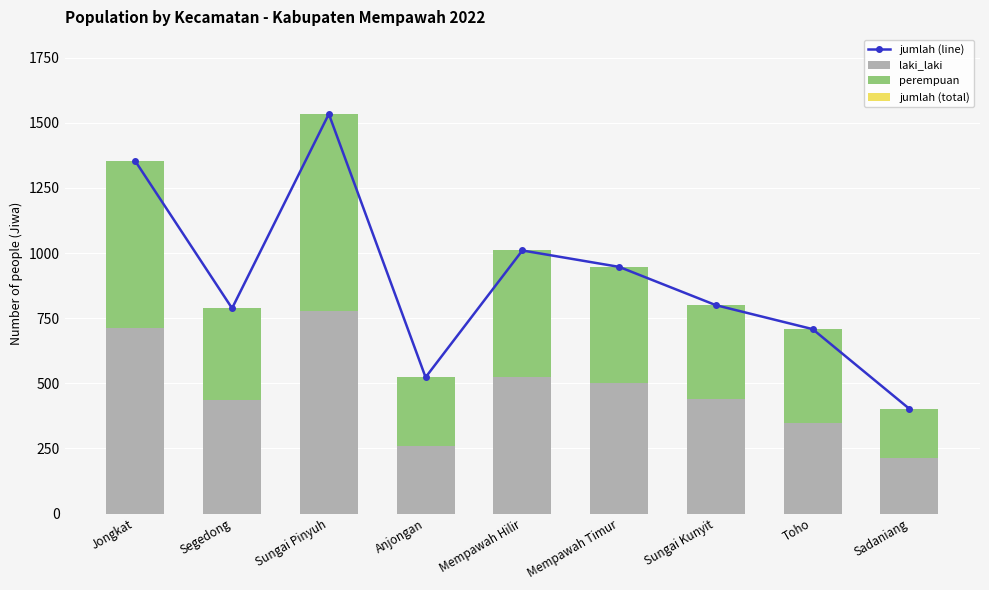

List the labels in order of laki_laki value, smallest first.

Sadaniang, Anjongan, Toho, Segedong, Sungai Kunyit, Mempawah Timur, Mempawah Hilir, Jongkat, Sungai Pinyuh